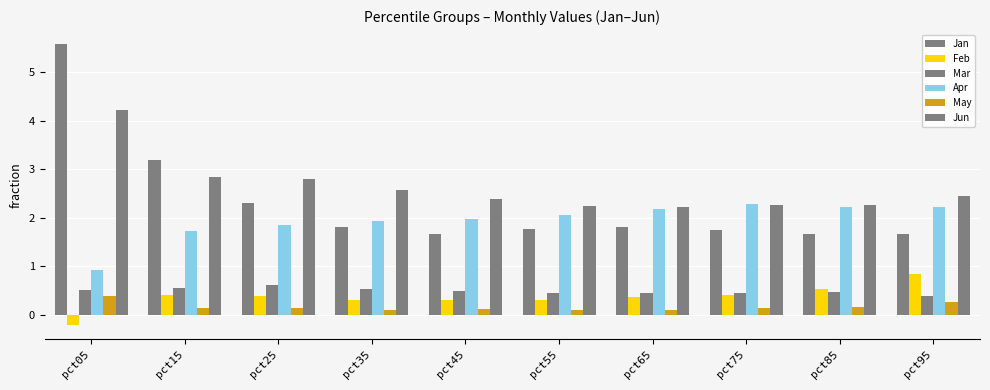

What is the minimum value for Jun?

2.2